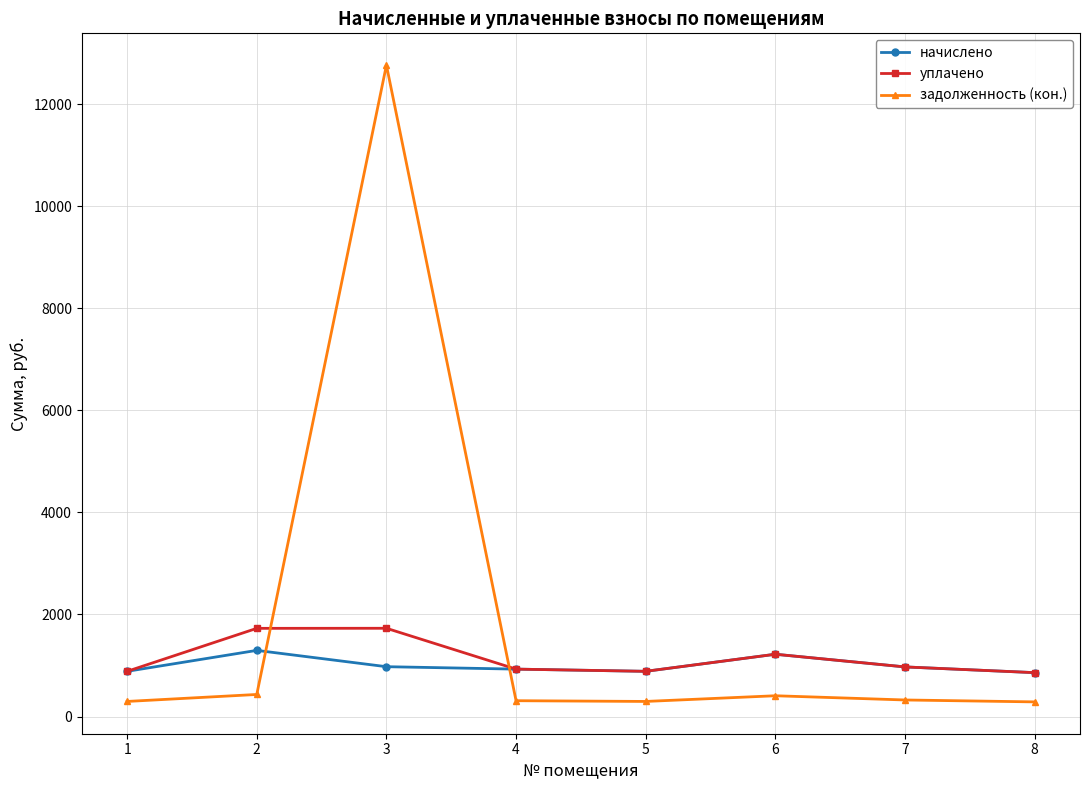

Where is the first local maximum for начислено?

2